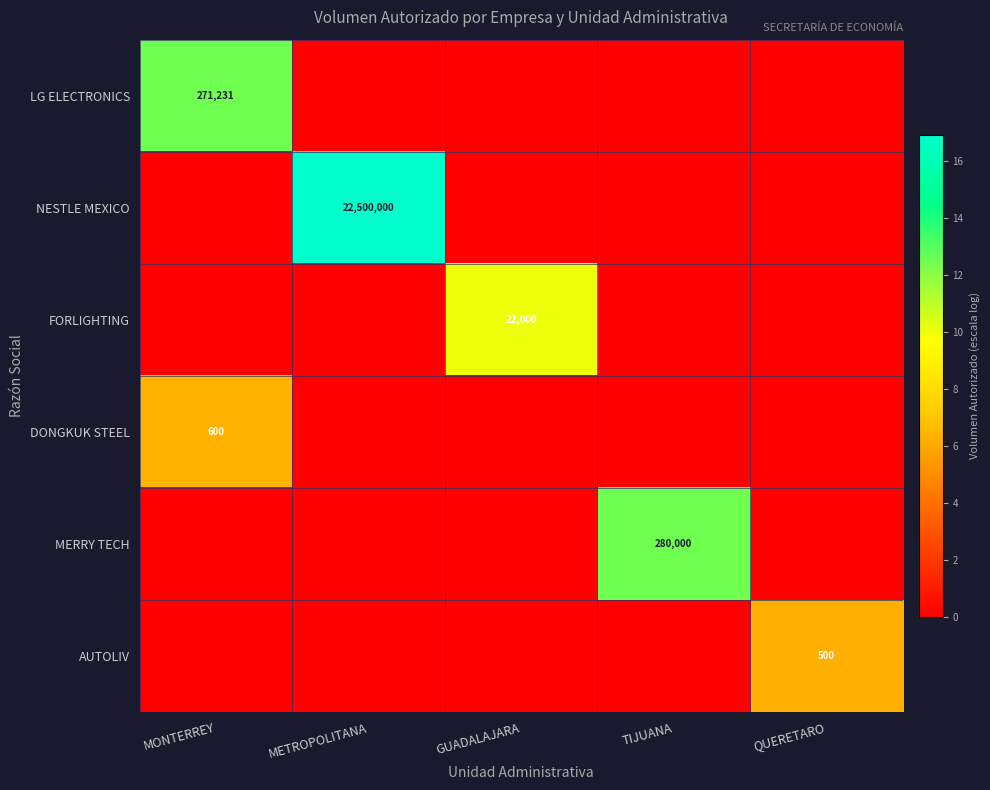

Is it true that AUTOLIV equals 780 at QUERETARO?

False